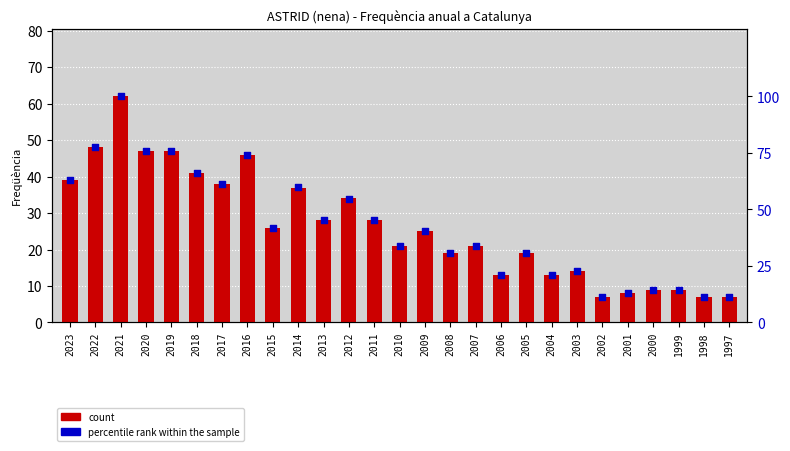

Which series reaches the maximum Y coordinate?

percentile rank within the sample